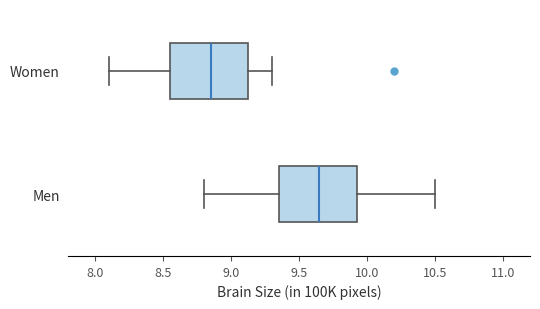

Where is the left edge of the box for Women on the x-axis? The values are not printed on the chart, so give them approximately, as read against the axis.

8.55